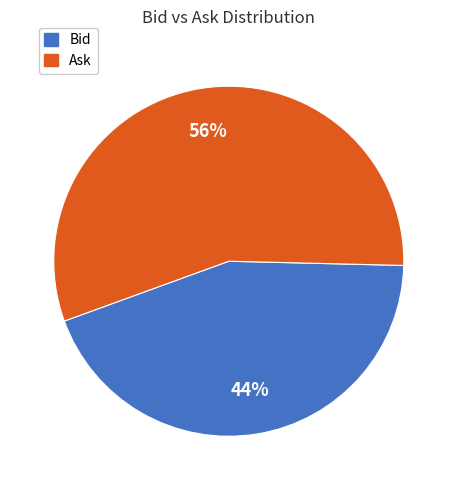

How many segments does this pie chart have?

2